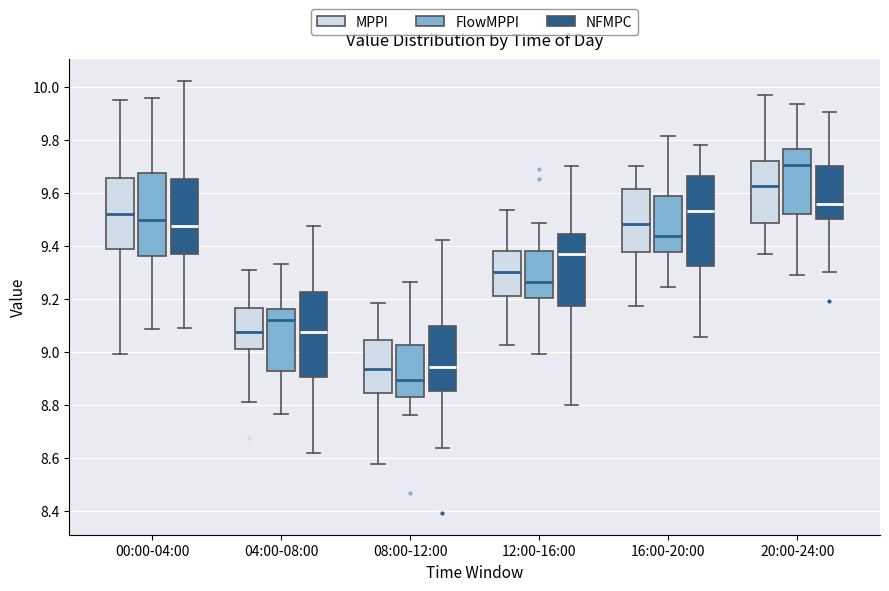

Where is the lower edge of the box for 04:00-08:00 (MPPI) on the y-axis? The values are not printed on the chart, so give them approximately, as read against the axis.

9.02